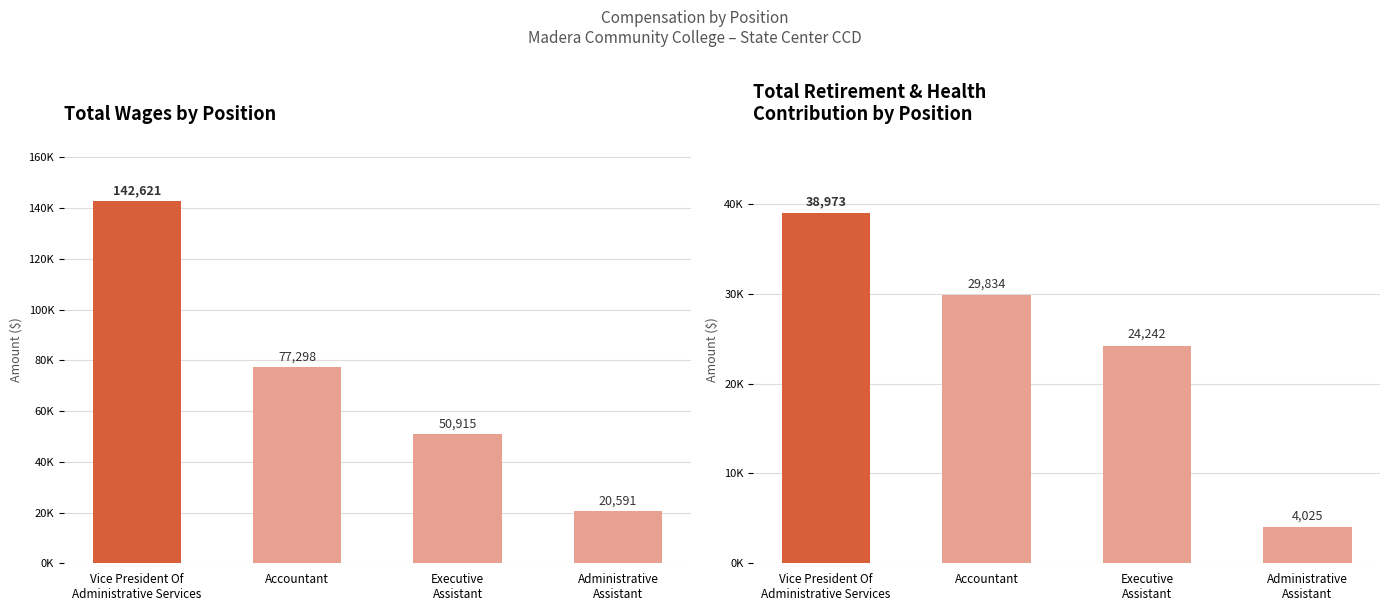

What is the difference between the maximum and second lowest values in the Total Retirement & Health Contribution series?

14731